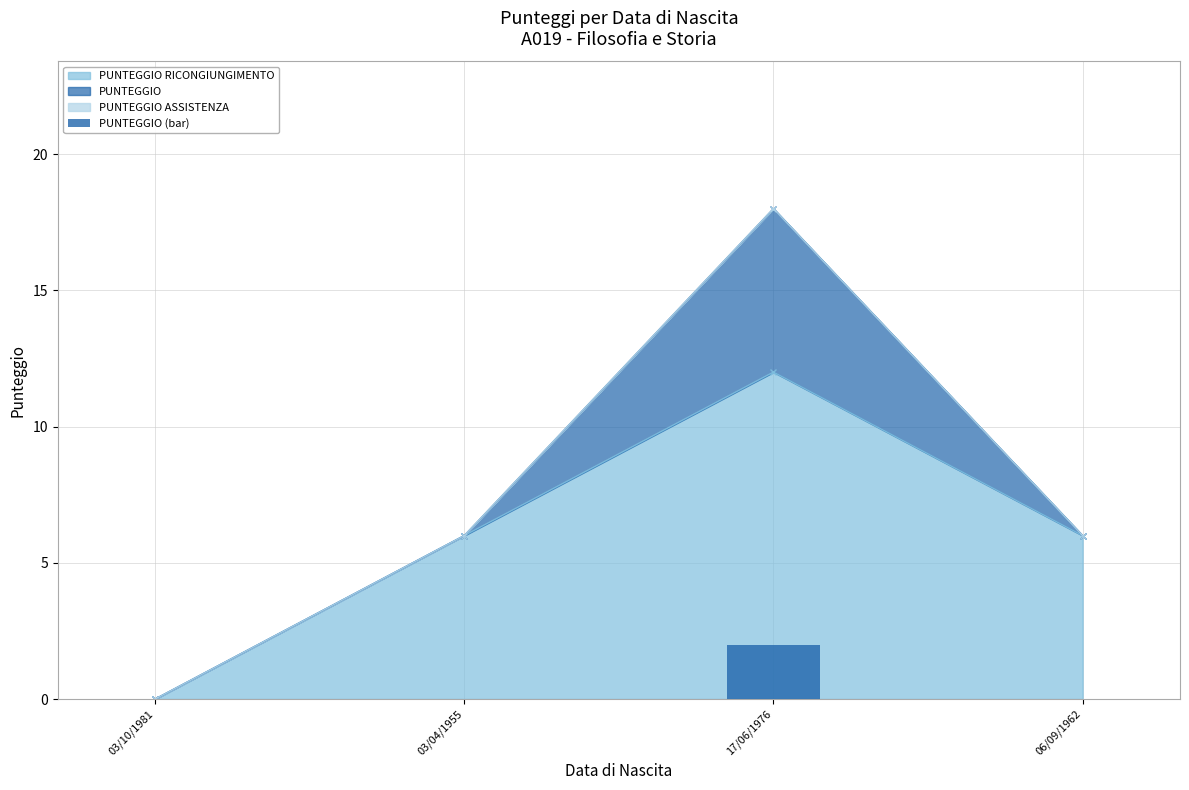

At which category does the chart reach its minimum across all series?

03/10/1981